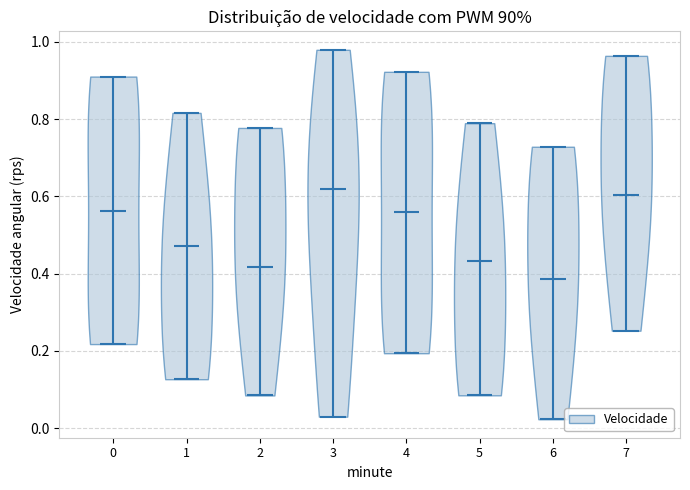

Reading left to right, read every violin against the y-axis: where its median line is, and the lowest and highest points it reaches. The values are not printed on the chart, so give them approximately, as read against the axis.

0: median line 0.56, lowest point 0.22, highest point 0.92
1: median line 0.48, lowest point 0.12, highest point 0.82
2: median line 0.42, lowest point 0.08, highest point 0.78
3: median line 0.62, lowest point 0.02, highest point 0.98
4: median line 0.56, lowest point 0.20, highest point 0.92
5: median line 0.44, lowest point 0.08, highest point 0.78
6: median line 0.38, lowest point 0.02, highest point 0.72
7: median line 0.60, lowest point 0.26, highest point 0.96